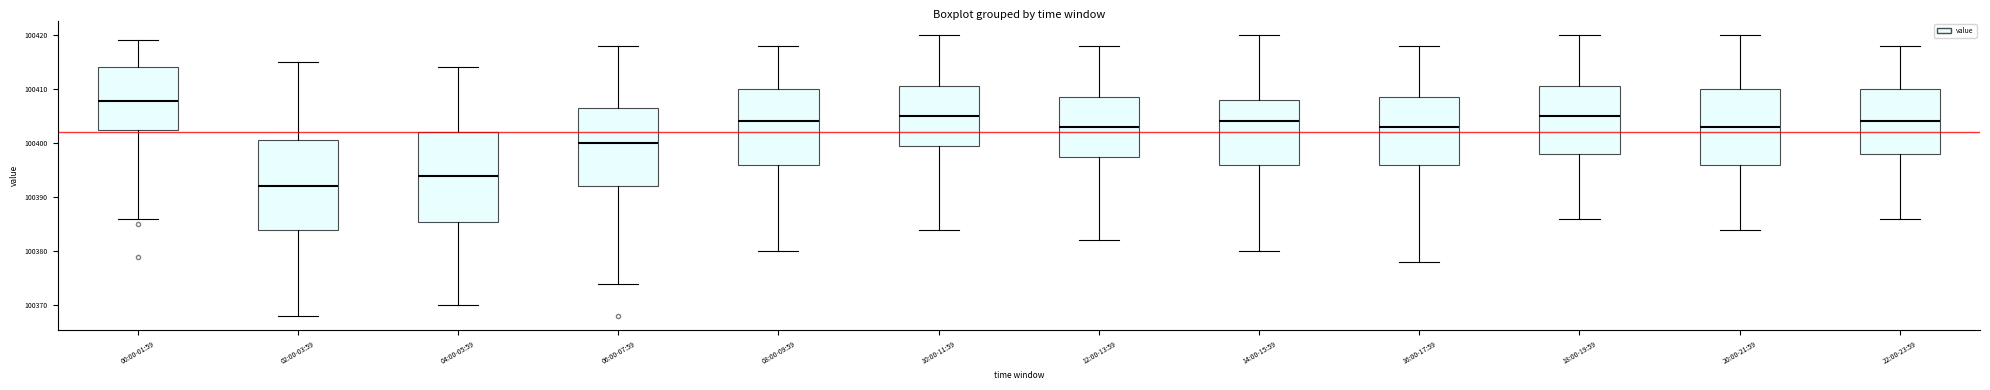

Reading left to right, transcribe this box plot: for each box, give where its median line is, the range the box spans, and where its two whiskers end, as read against the y-axis. The values are not printed on the chart, so give them approximately, as read against the axis.

00:00-01:59: median 100408, box 100403 to 100414, whiskers 100386 to 100419
02:00-03:59: median 100392, box 100384 to 100401, whiskers 100368 to 100415
04:00-05:59: median 100394, box 100386 to 100402, whiskers 100370 to 100414
06:00-07:59: median 100400, box 100392 to 100407, whiskers 100374 to 100418
08:00-09:59: median 100404, box 100396 to 100410, whiskers 100380 to 100418
10:00-11:59: median 100405, box 100400 to 100411, whiskers 100384 to 100420
12:00-13:59: median 100403, box 100398 to 100409, whiskers 100382 to 100418
14:00-15:59: median 100404, box 100396 to 100408, whiskers 100380 to 100420
16:00-17:59: median 100403, box 100396 to 100409, whiskers 100378 to 100418
18:00-19:59: median 100405, box 100398 to 100411, whiskers 100386 to 100420
20:00-21:59: median 100403, box 100396 to 100410, whiskers 100384 to 100420
22:00-23:59: median 100404, box 100398 to 100410, whiskers 100386 to 100418